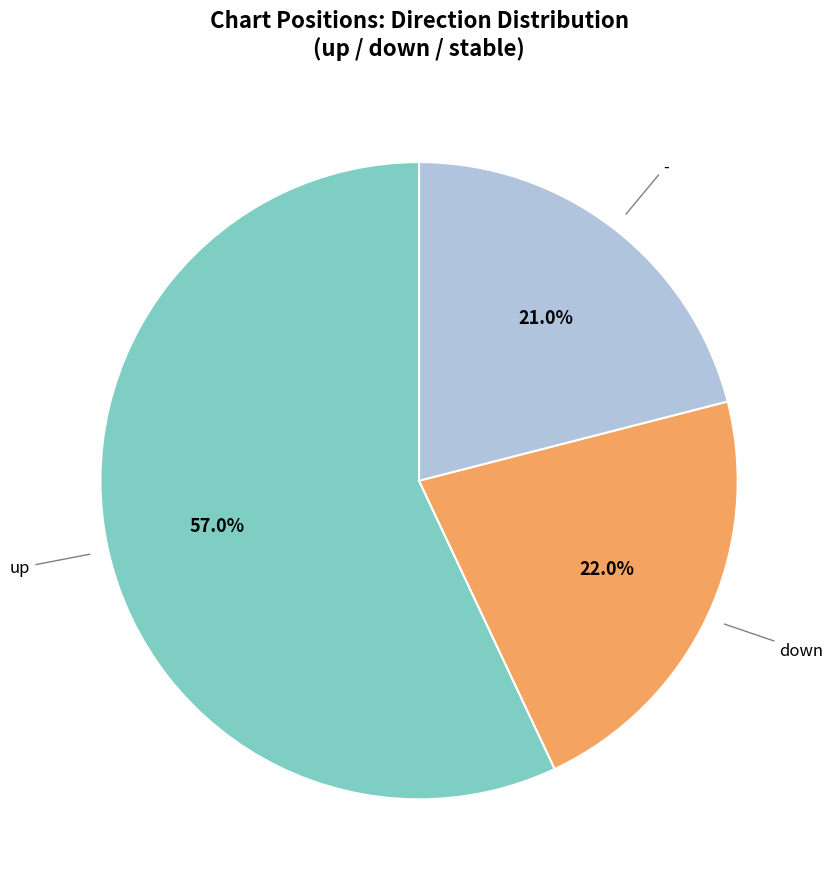

Does any single category account for the majority?

Yes